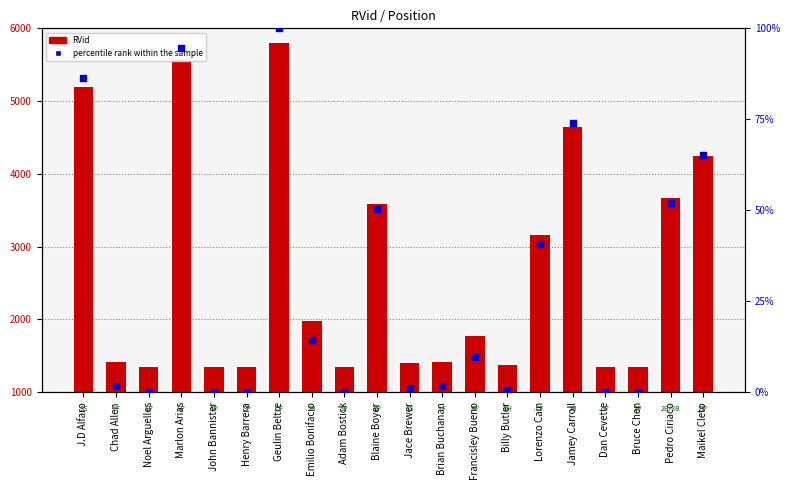

Which series contains the lowest Y value?

percentile rank within the sample